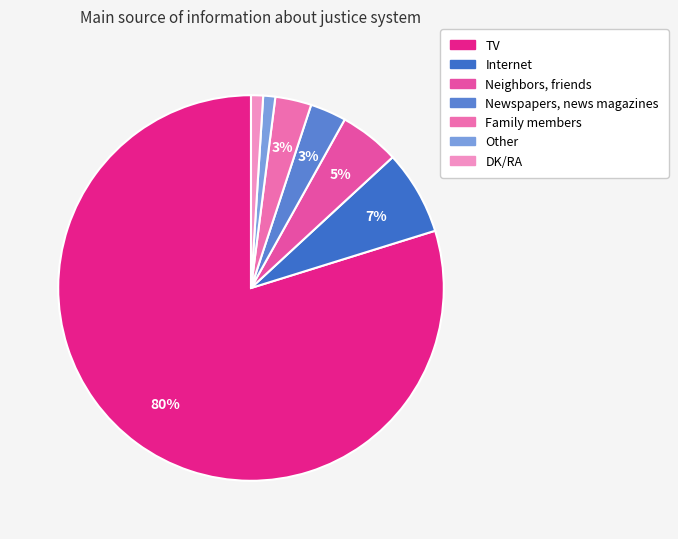

True or false: Neighbors, friends accounts for 5% of the total.

True